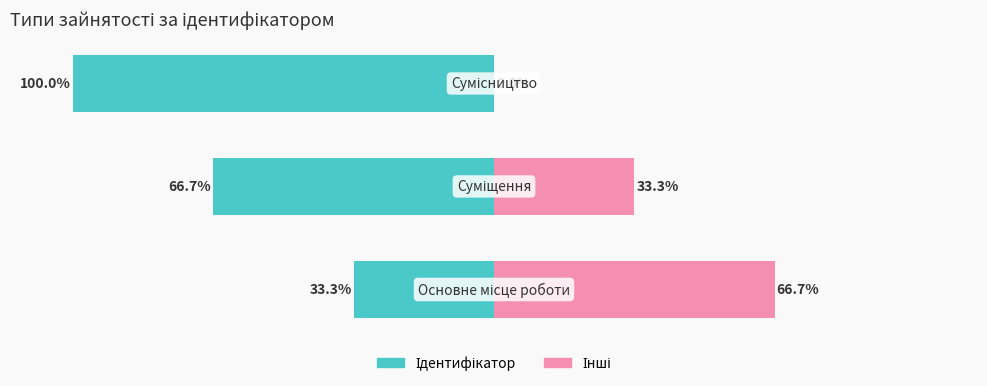

Rank the series at 2 from highest to lowest value.

Інші, Ідентифікатор